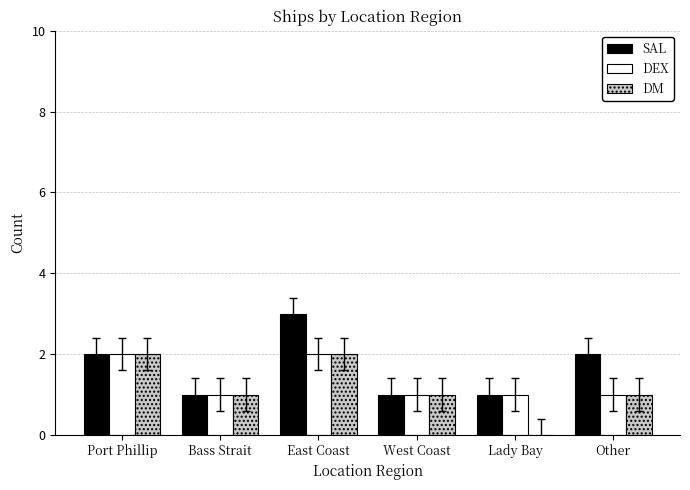

Count the SAL values in the range 1 to 2.

5